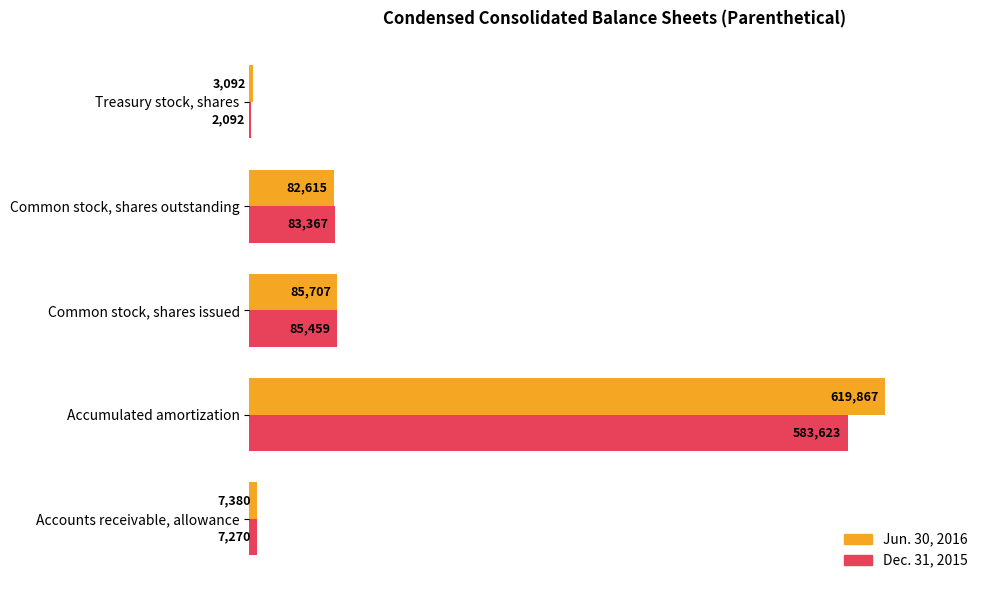

What are all the series names shown in the legend?

Jun. 30, 2016, Dec. 31, 2015